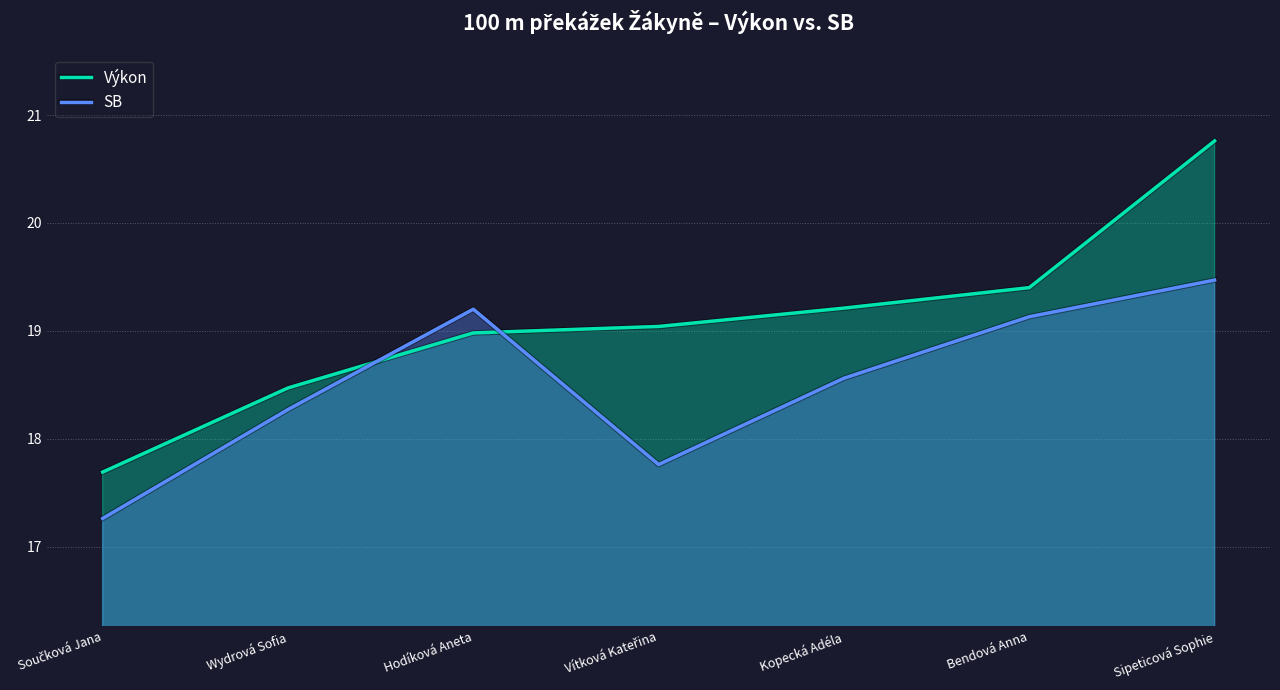

What is the minimum value shown in the chart?

17.3